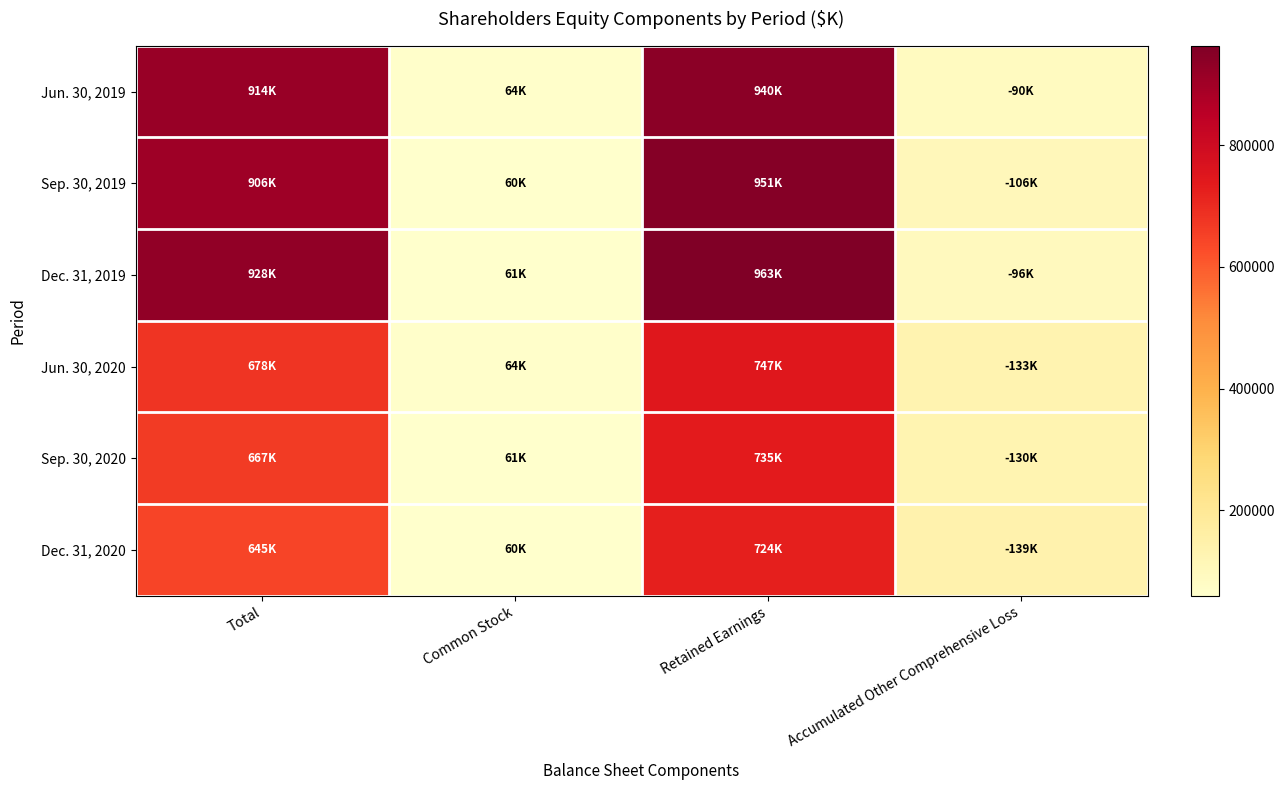

Reading right to left, transcribe all the data shown in this chart.

Jun. 30, 2019: Accumulated Other Comprehensive Loss=90088	Retained Earnings=939930	Common Stock=64287	Total=914129
Sep. 30, 2019: Accumulated Other Comprehensive Loss=105798	Retained Earnings=951460	Common Stock=60089	Total=905751
Dec. 31, 2019: Accumulated Other Comprehensive Loss=96340	Retained Earnings=962825	Common Stock=61095	Total=927580
Jun. 30, 2020: Accumulated Other Comprehensive Loss=132795	Retained Earnings=747276	Common Stock=63765	Total=678246
Sep. 30, 2020: Accumulated Other Comprehensive Loss=130218	Retained Earnings=735457	Common Stock=61234	Total=666536
Dec. 31, 2020: Accumulated Other Comprehensive Loss=138886	Retained Earnings=723638	Common Stock=59876	Total=644628